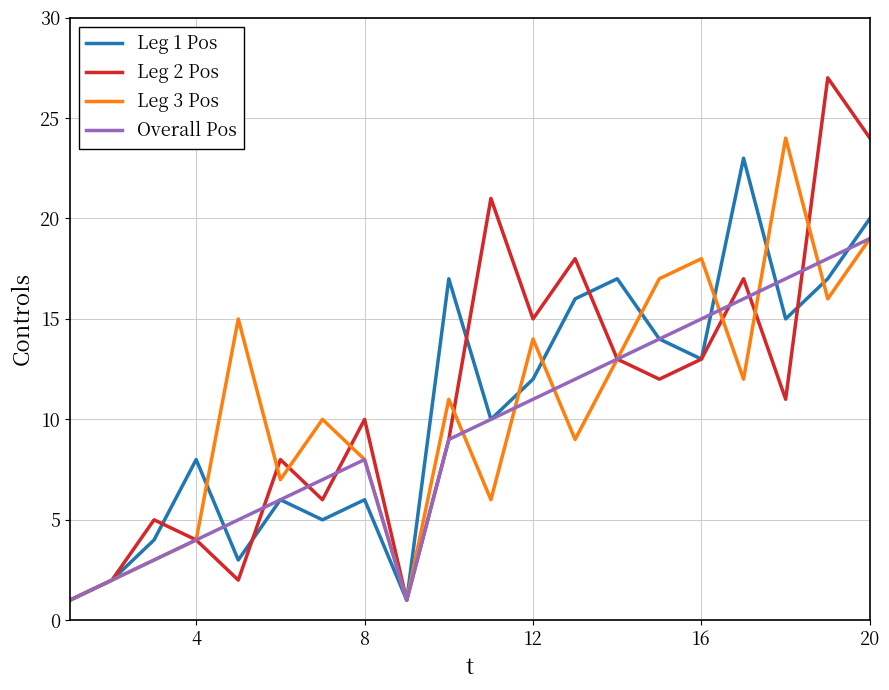

What is the greatest value displayed?

27